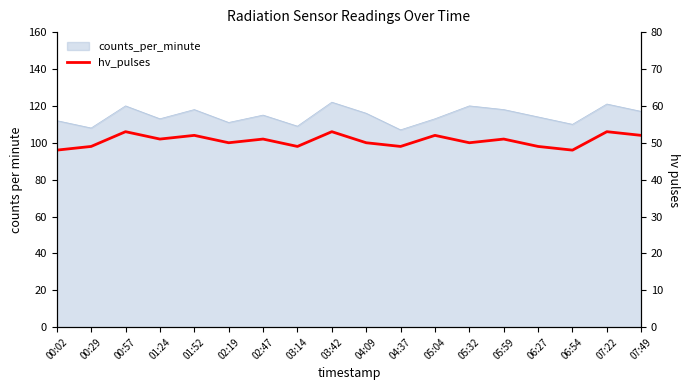

Approximately how many times larger is the value at 00:29 compared to 02:47?

1.0